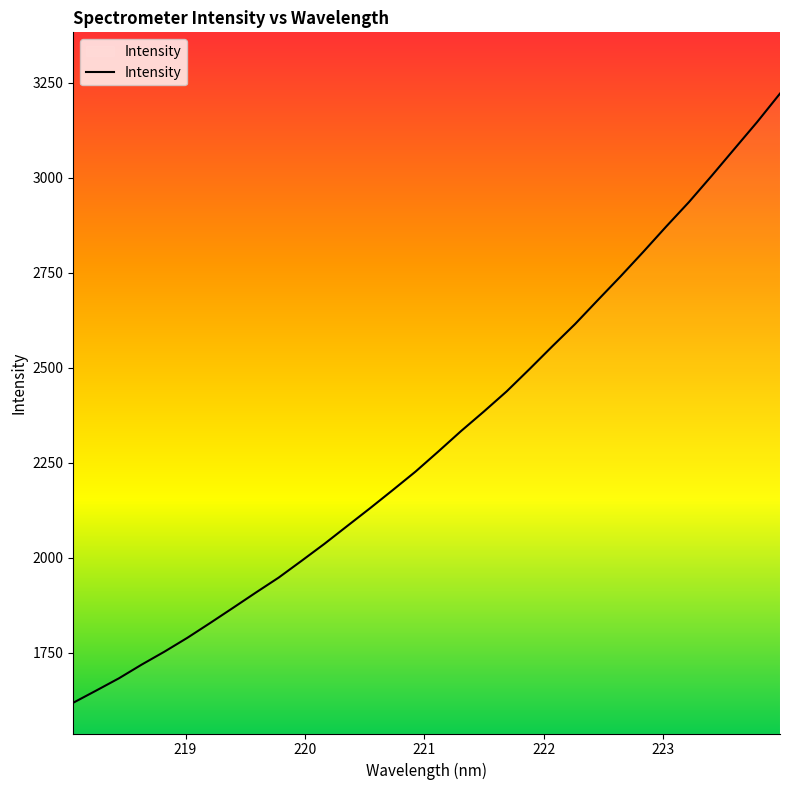

What is the minimum value shown in the chart?

1618.8